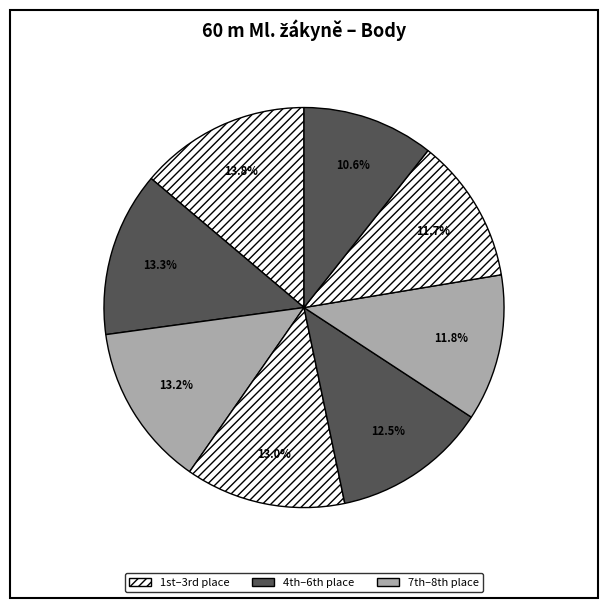

To the nearest percent, what is the difference between the largest and smallest slice percentages?

3%